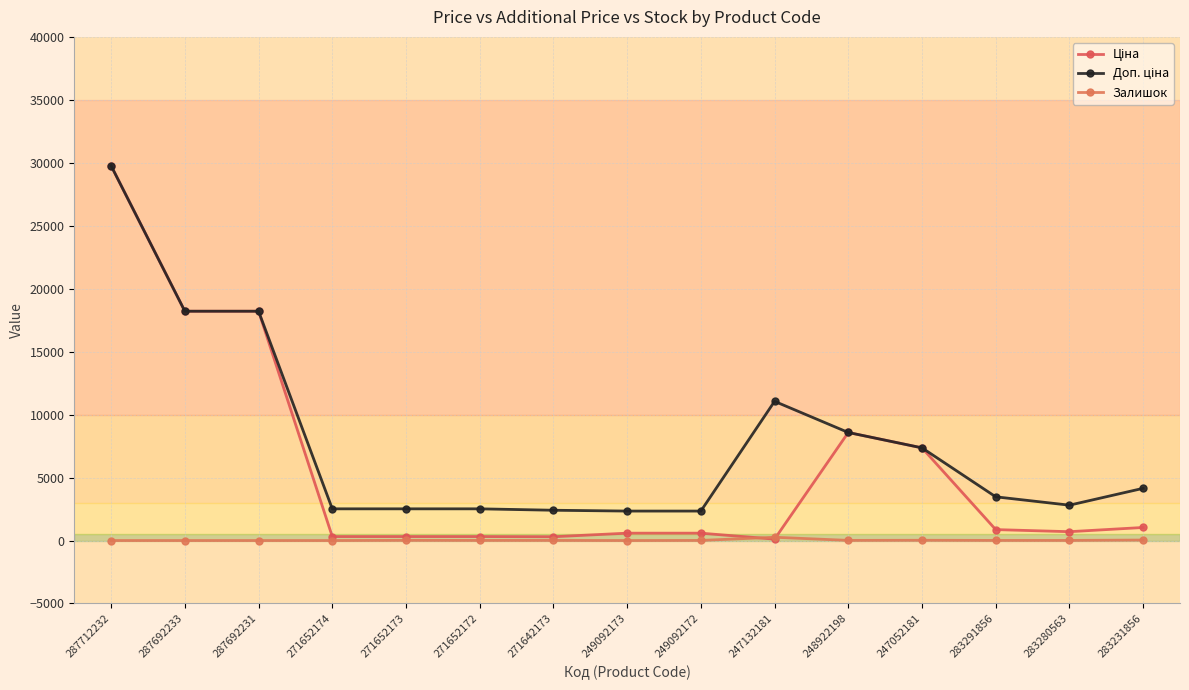

Is the value of Доп. ціна at 283280563 greater than the value of Залишок at 287712232?

Yes